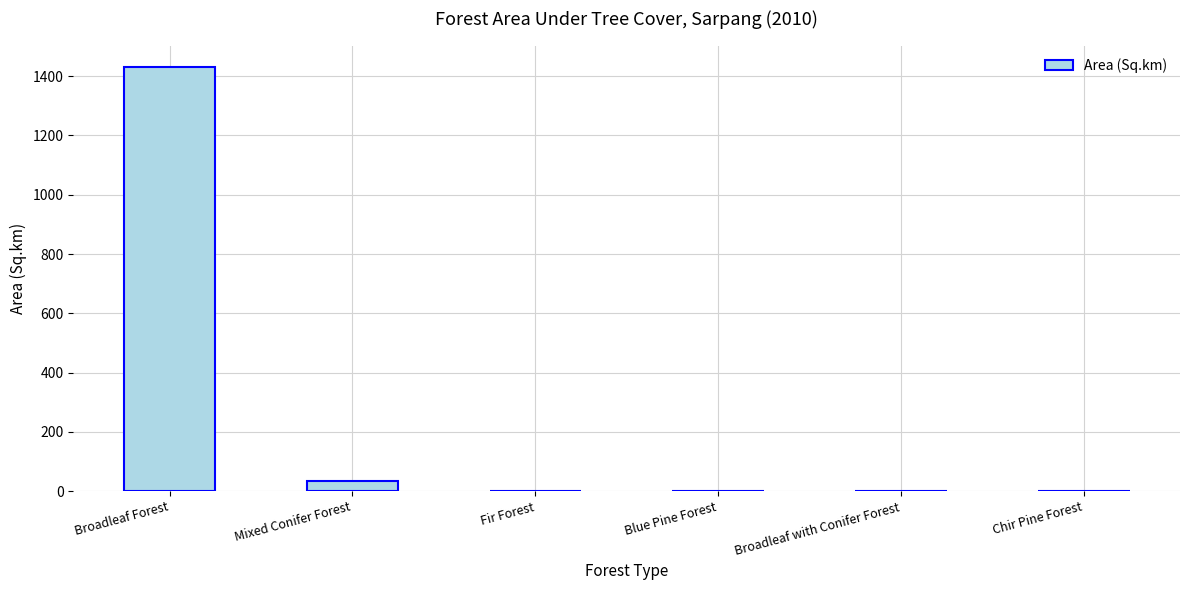

What is the sum of the values at Fir Forest and Broadleaf with Conifer Forest?

1